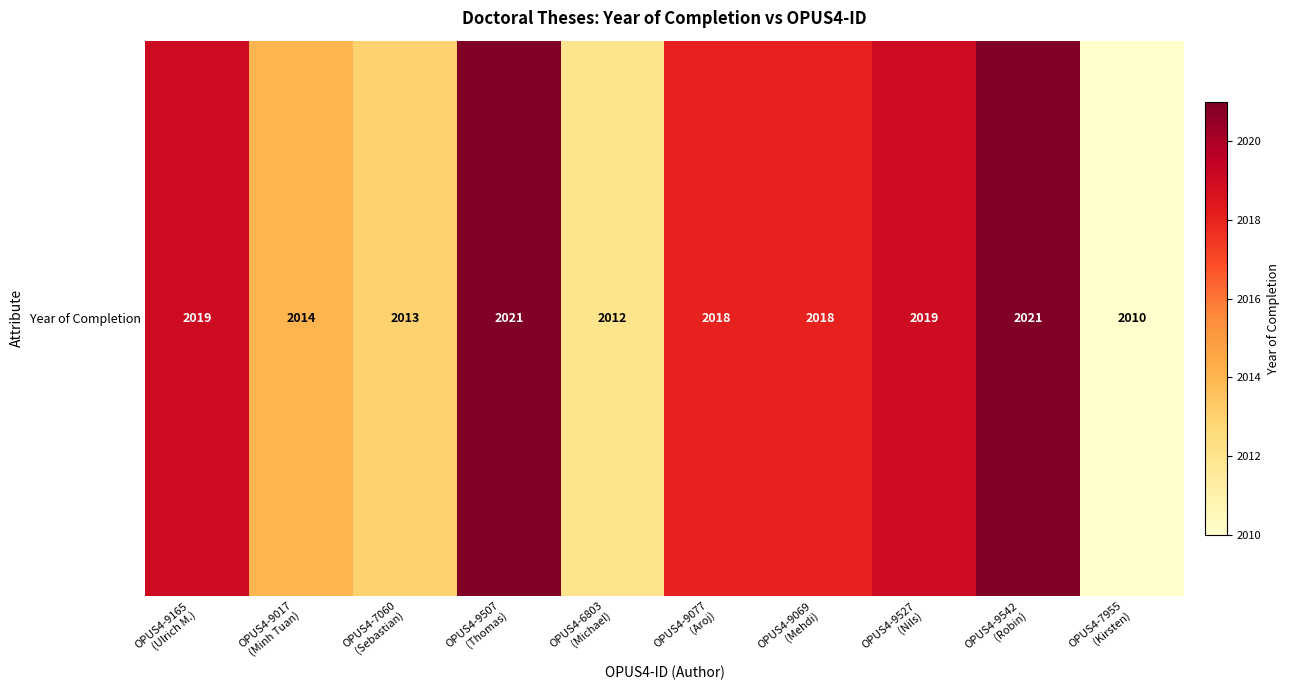

What is the minimum value shown in the chart?

2010